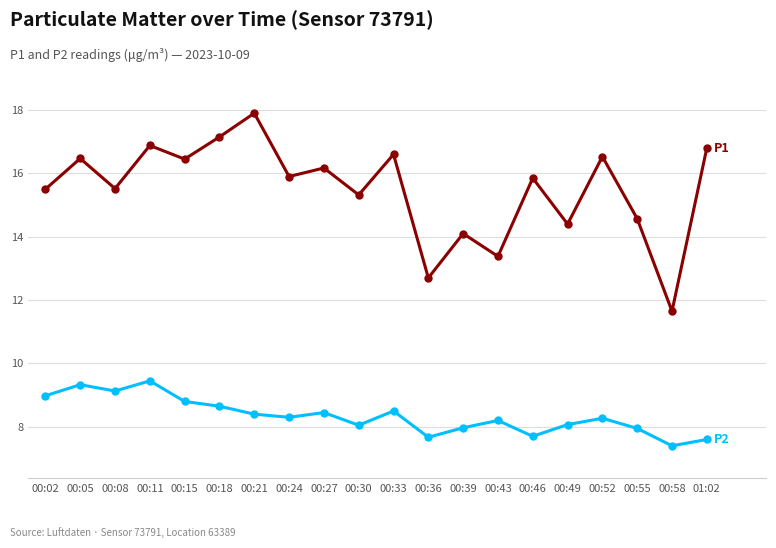

Which category has the highest value across all series?

00:21